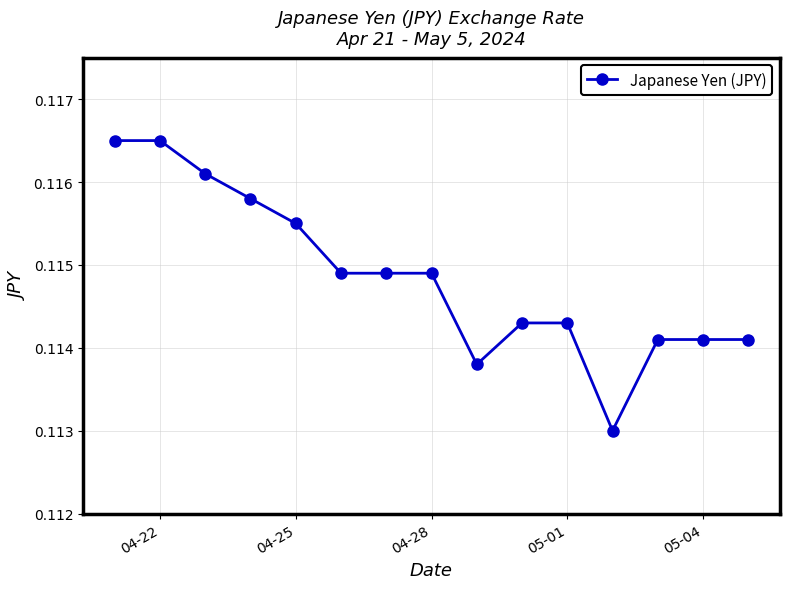

What is the sum of all values?

1.7